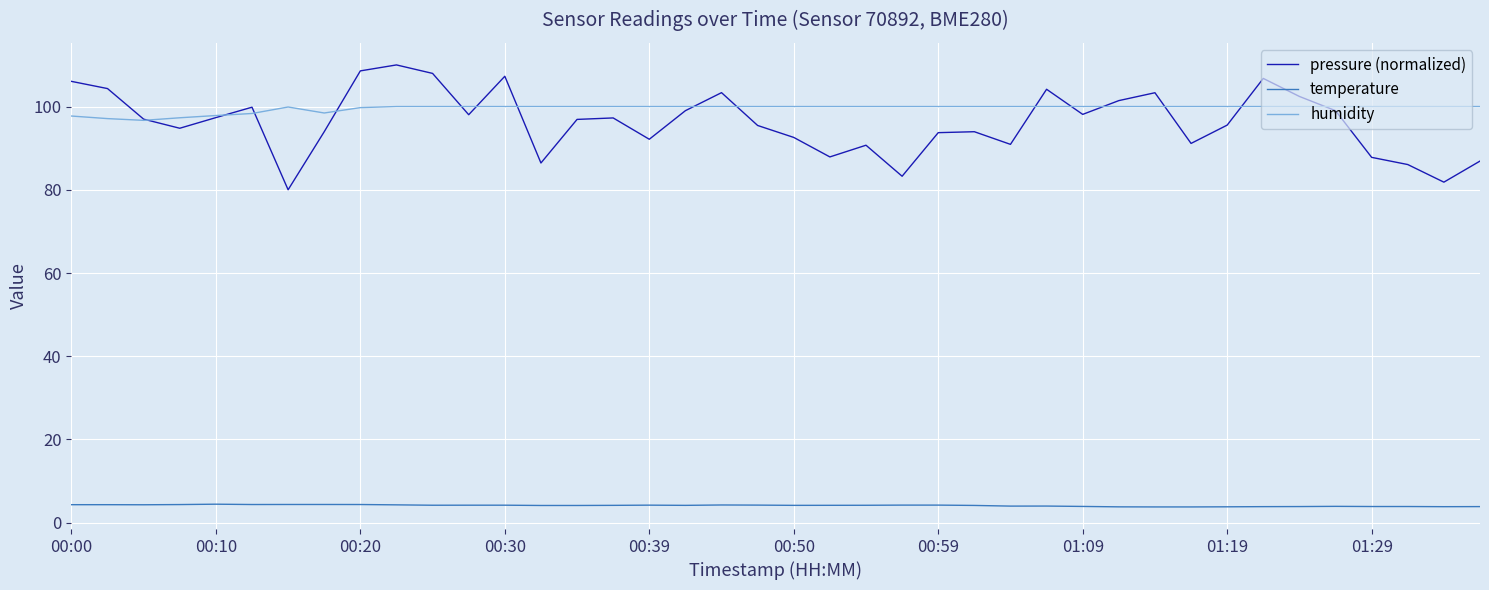

What is the difference between the second highest and minimum values in the humidity series?

3.3